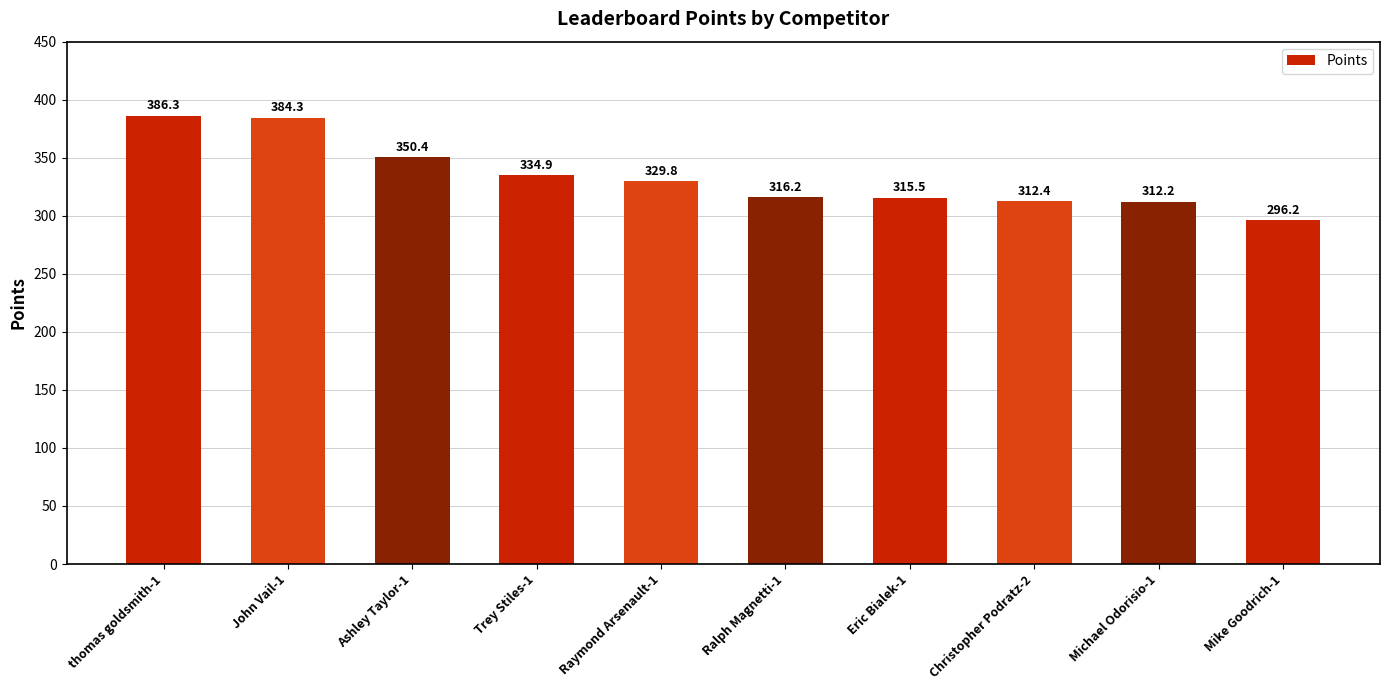

Are the bars horizontal?

No